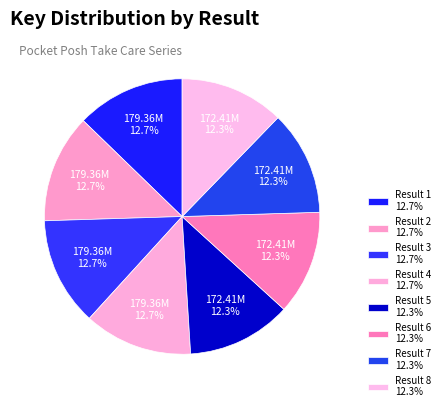

Combined, what portion of the pie is Result 3 and Result 1?

25.5%